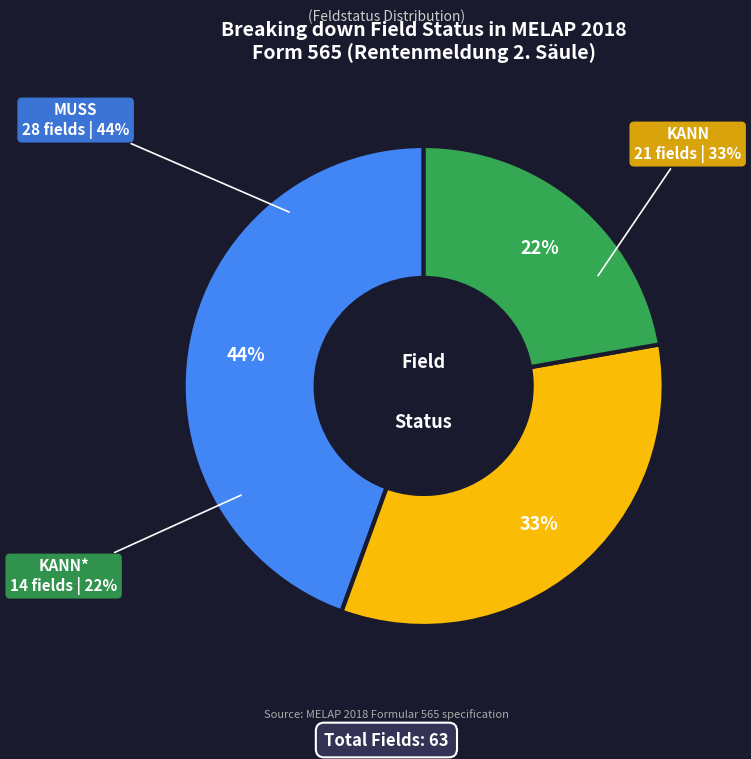

Combined, what portion of the pie is MUSS and KANN*?

66.7%